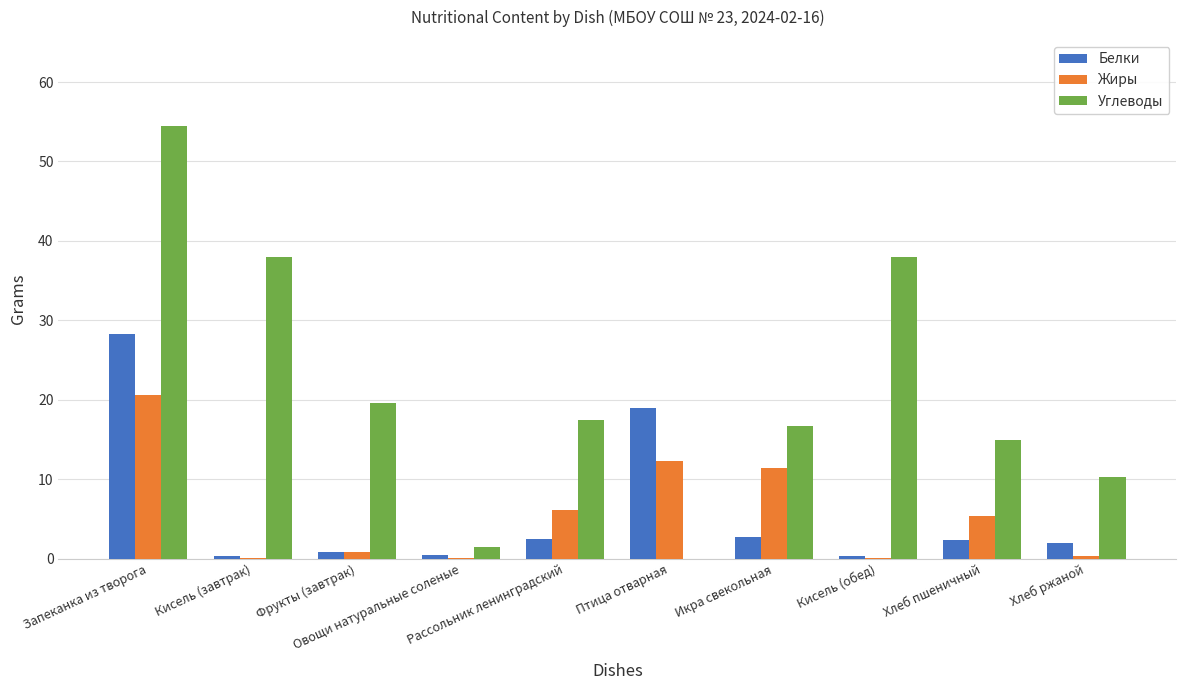

Which series has the largest total across all categories?

Углеводы